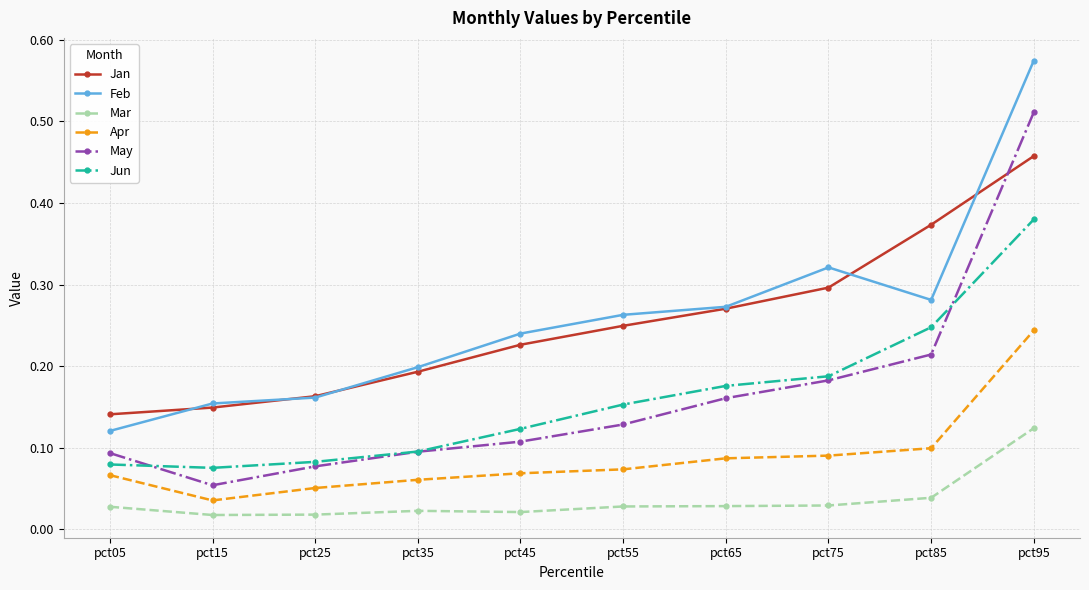

Which series changed the most between pct25 and pct75?

Feb